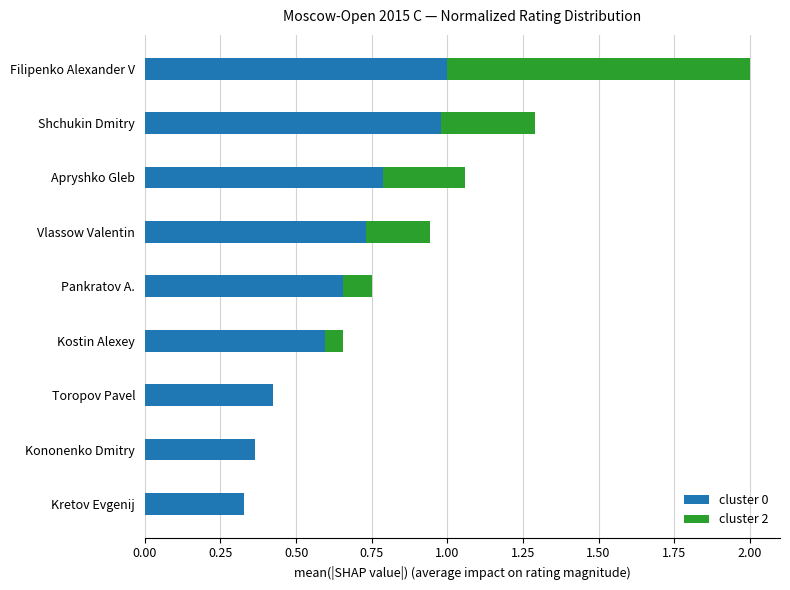

True or false: cluster 0 has a value of 0.2 at Shchukin Dmitry.

False